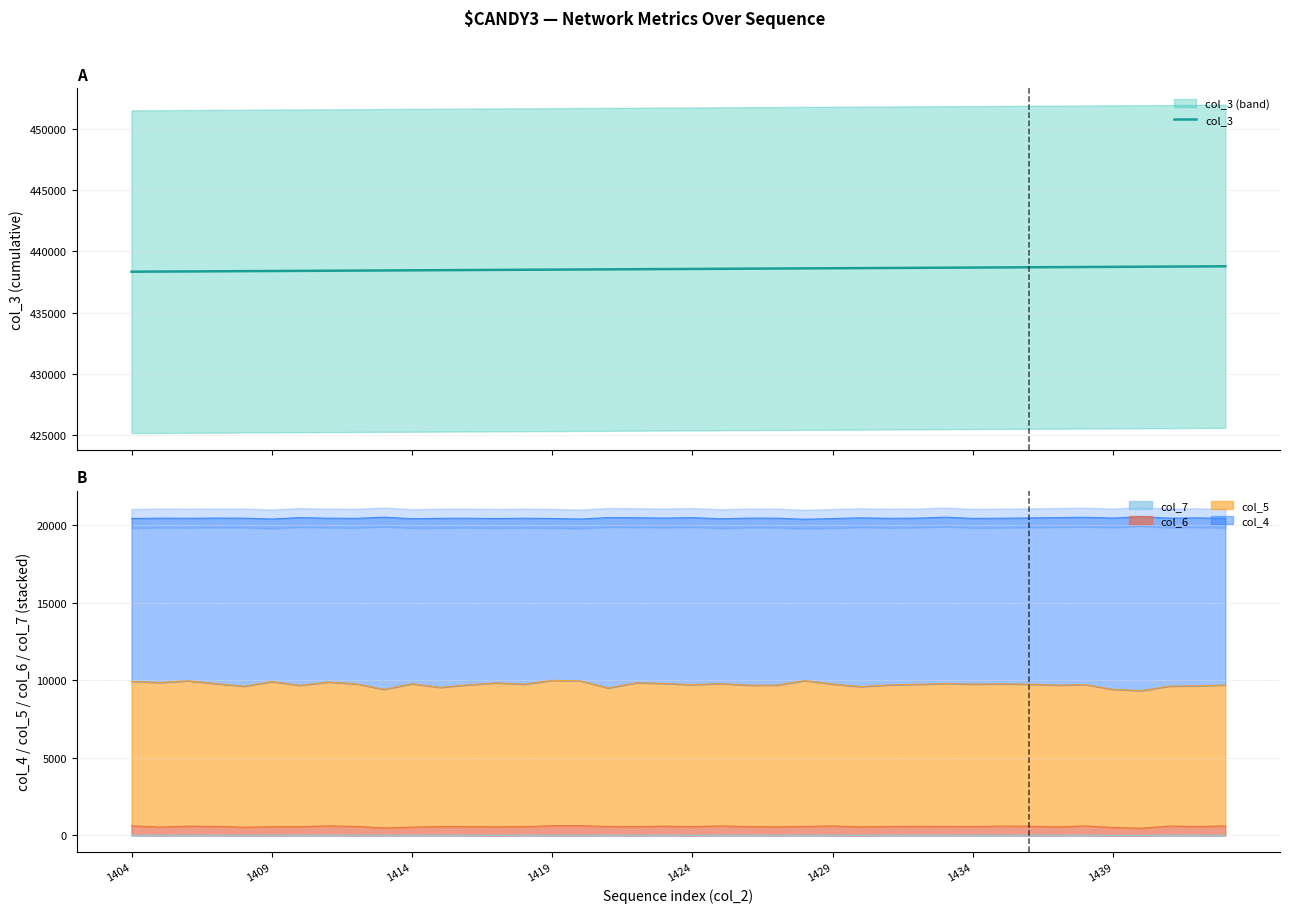

Is it true that the value at 39 is 438782?

True